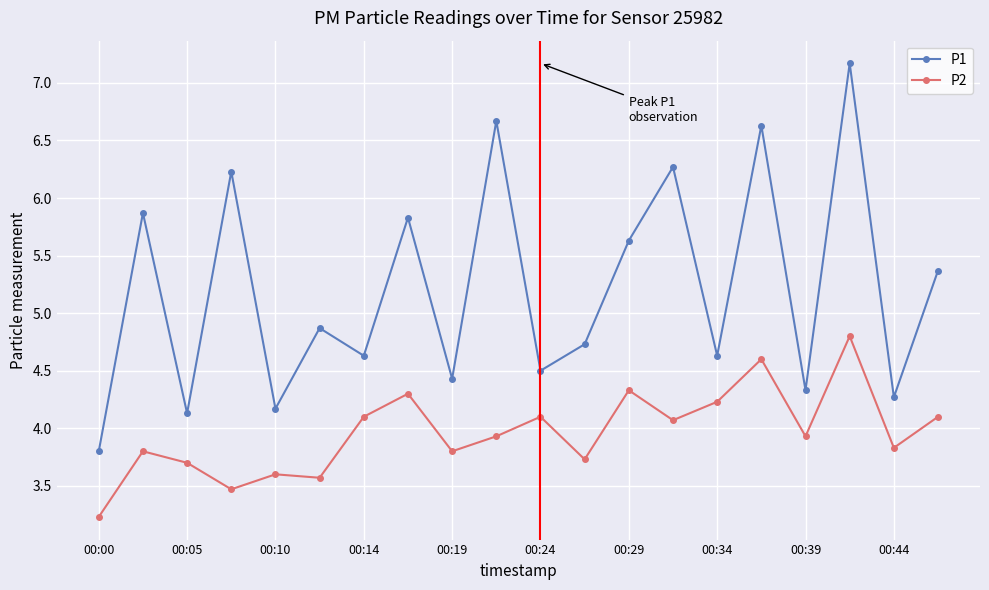

Which series has the largest total across all categories?

P1